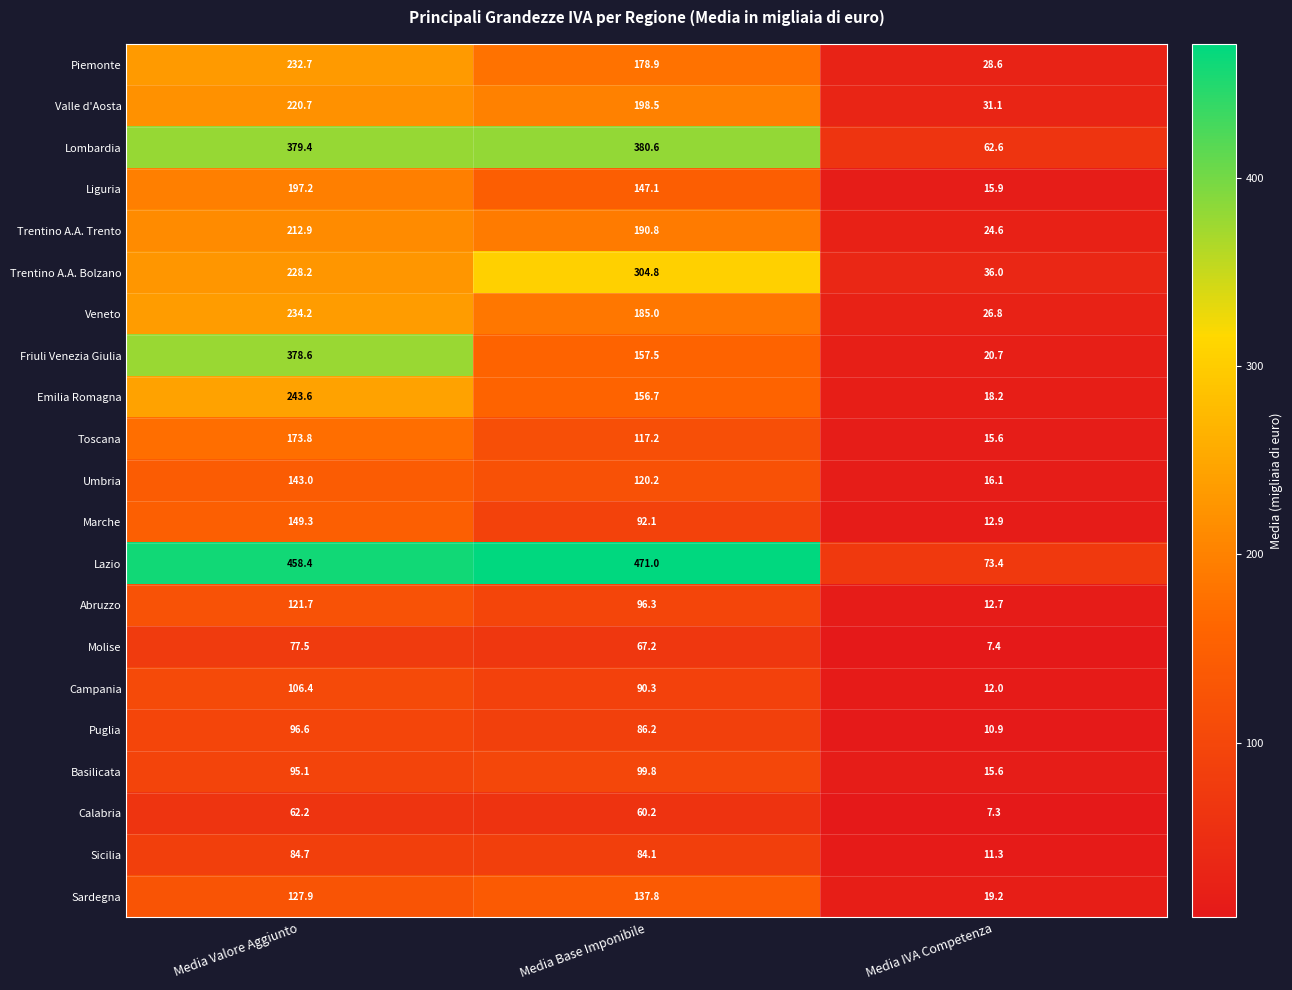

Is it true that Puglia equals 86.2 at Media Base Imponibile?

True